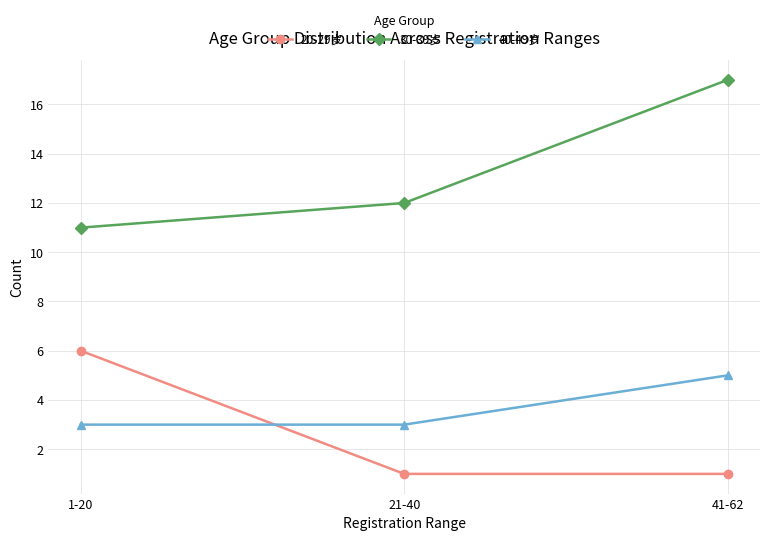

What is the label of the 2nd point from the left?

21-40